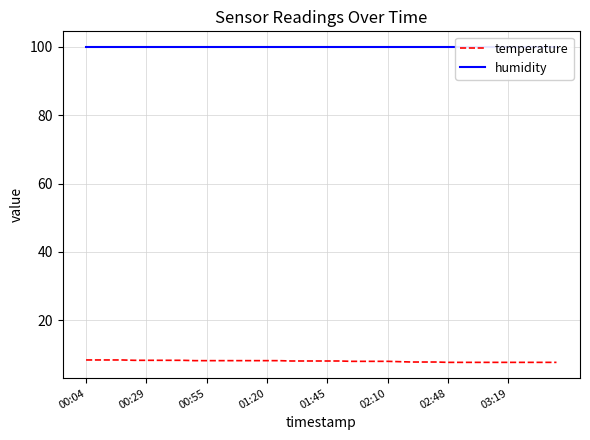

True or false: humidity and temperature cross at least once.

False